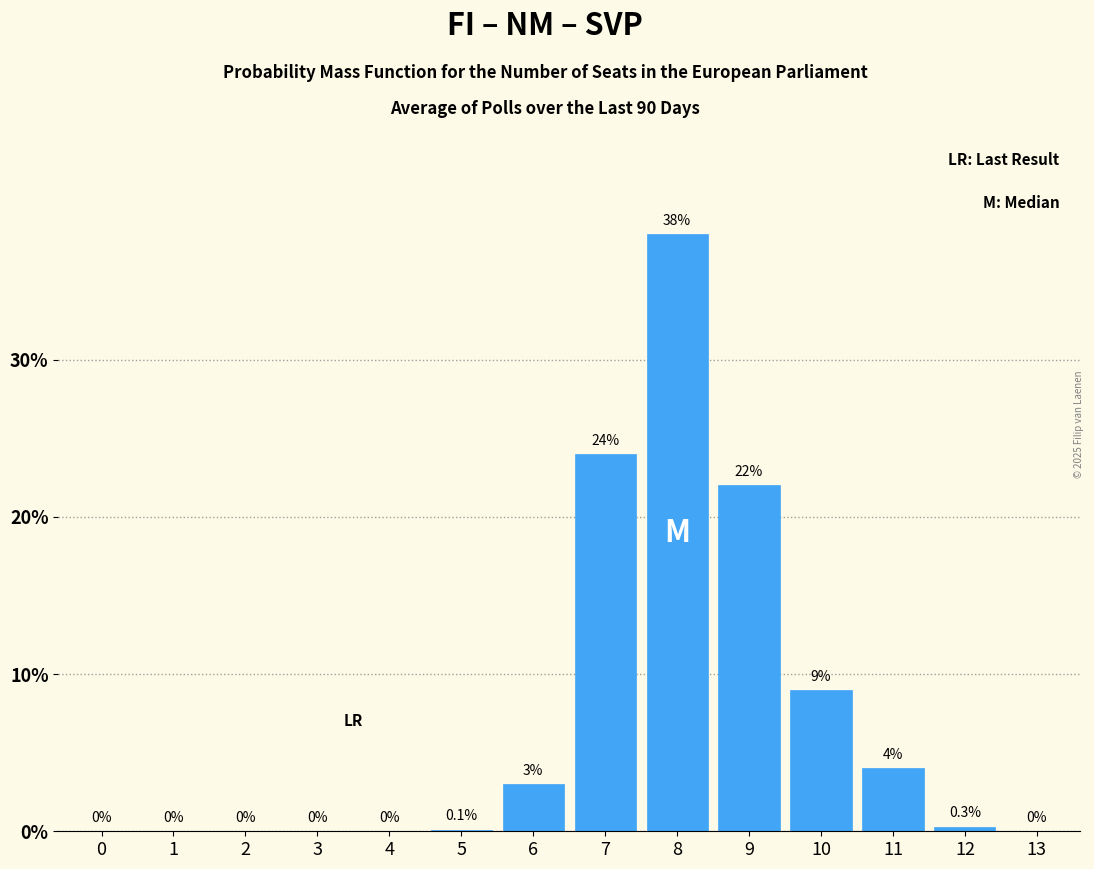

Reading left to right, transcribe all the data shown in this chart.

0=0.0	1=0.0	2=0.0	3=0.0	4=0.0	5=0.1	6=3.0	7=24.0	8=38.0	9=22.0	10=9.0	11=4.0	12=0.3	13=0.0